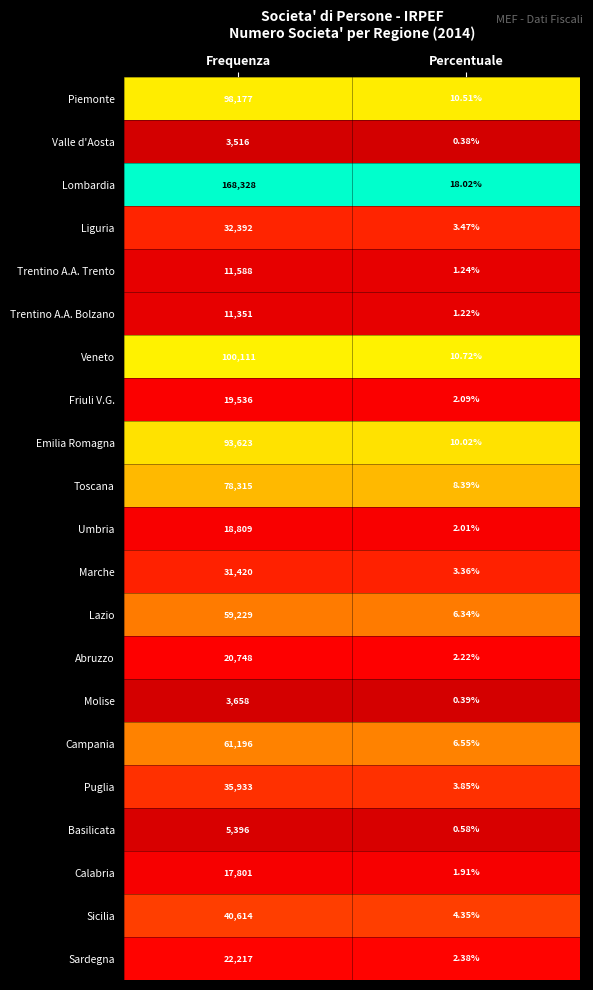

List the series in order of their peak value, highest first.

Lombardia, Veneto, Piemonte, Emilia Romagna, Toscana, Campania, Lazio, Sicilia, Puglia, Liguria, Marche, Sardegna, Abruzzo, Friuli V.G., Umbria, Calabria, Trentino A.A. Trento, Trentino A.A. Bolzano, Basilicata, Molise, Valle d'Aosta